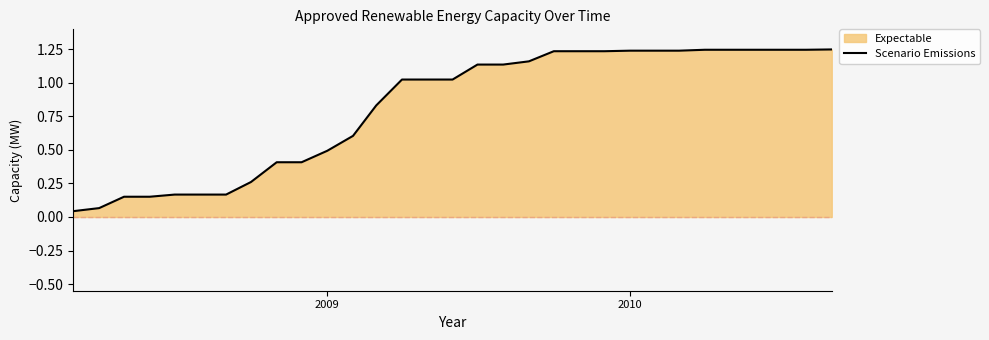

Reading right to left, what are all the values shown in this chart?

1.2	1.2	1.2	1.2	1.2	1.2	1.2	1.2	1.2	1.2	1.2	1.2	1.2	1.1	1.1	1.0	1.0	1.0	0.8	0.6	0.5	0.4	0.4	0.3	0.2	0.2	0.2	0.2	0.2	0.1	0.0